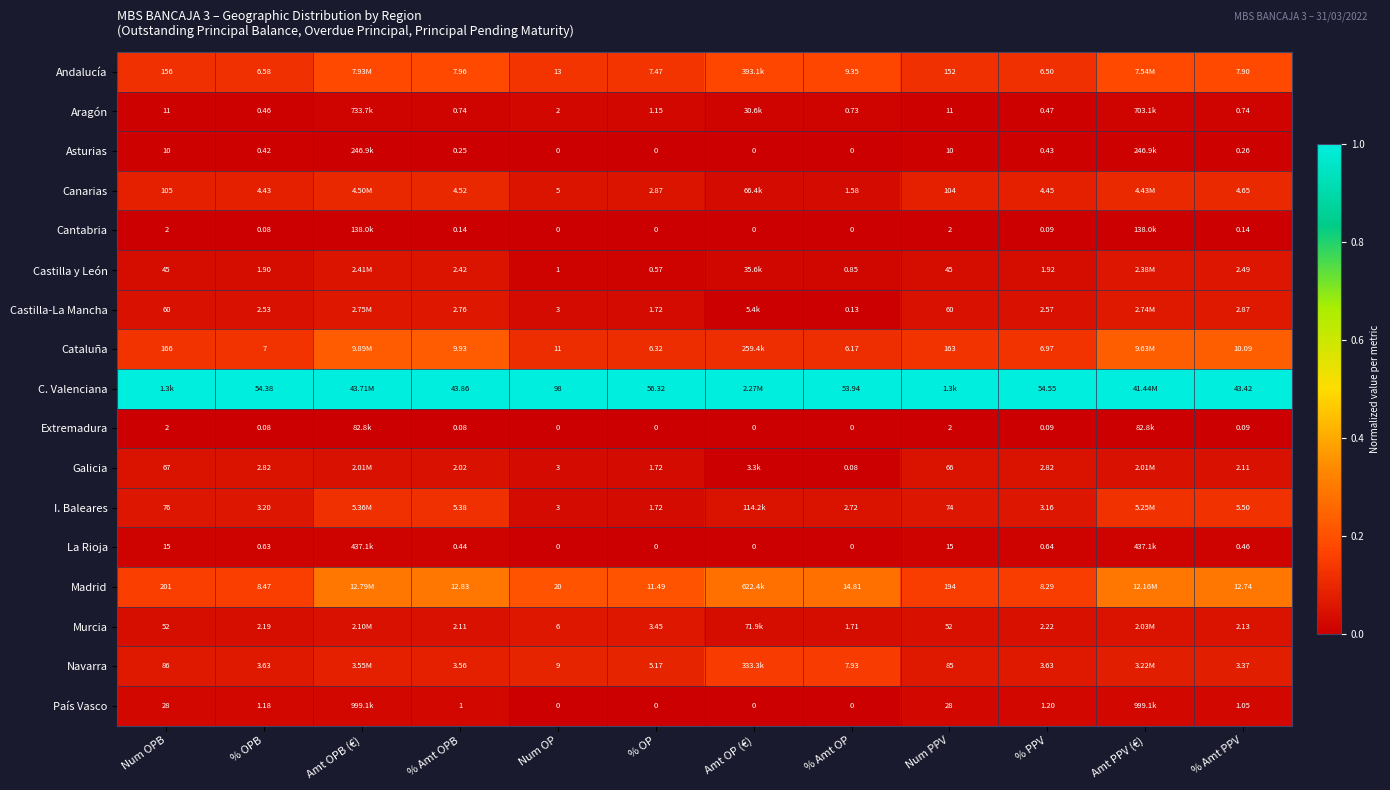

Is the value of Castilla y León at % OPB greater than the value of Asturias at % PPV?

Yes